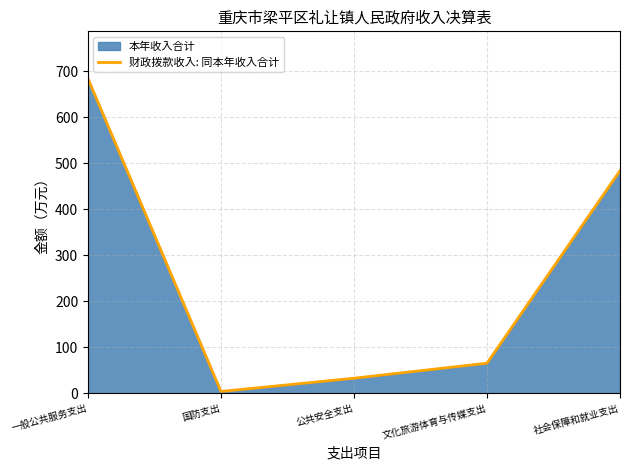

What is the difference between the maximum and minimum values?

679.7